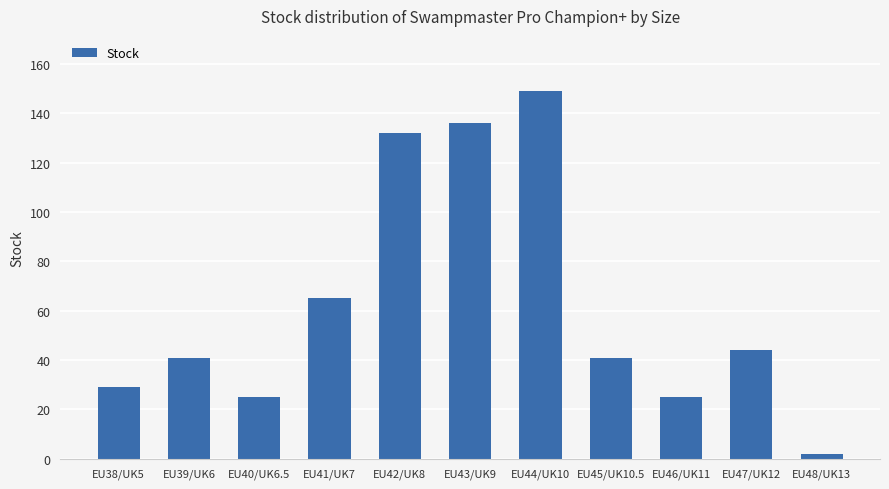

True or false: the data shows 74 at EU42/UK8.

False